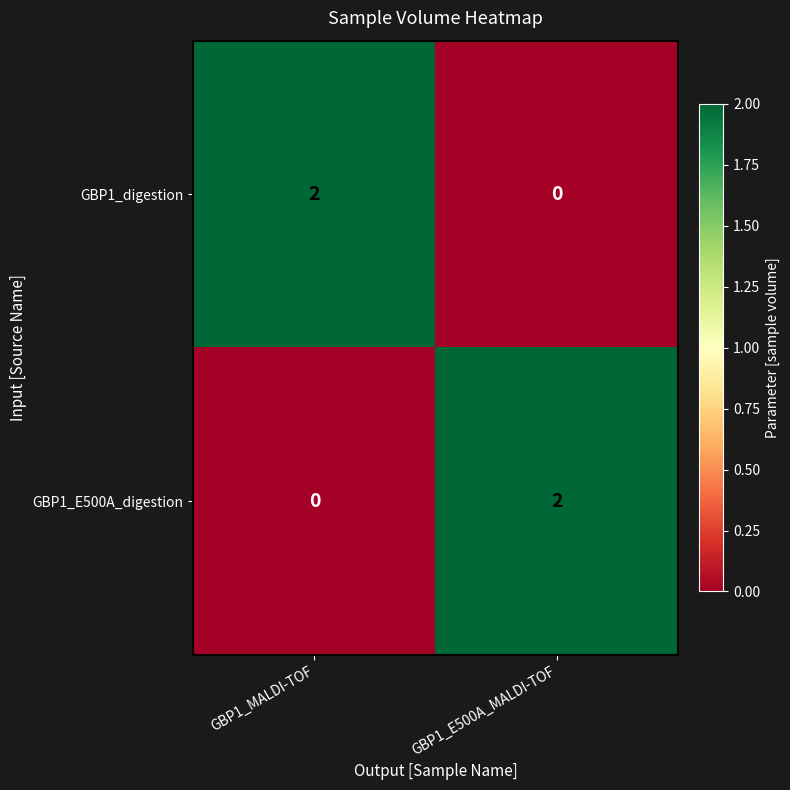

Reading left to right, transcribe all the data shown in this chart.

GBP1_digestion: 2	0
GBP1_E500A_digestion: 0	2